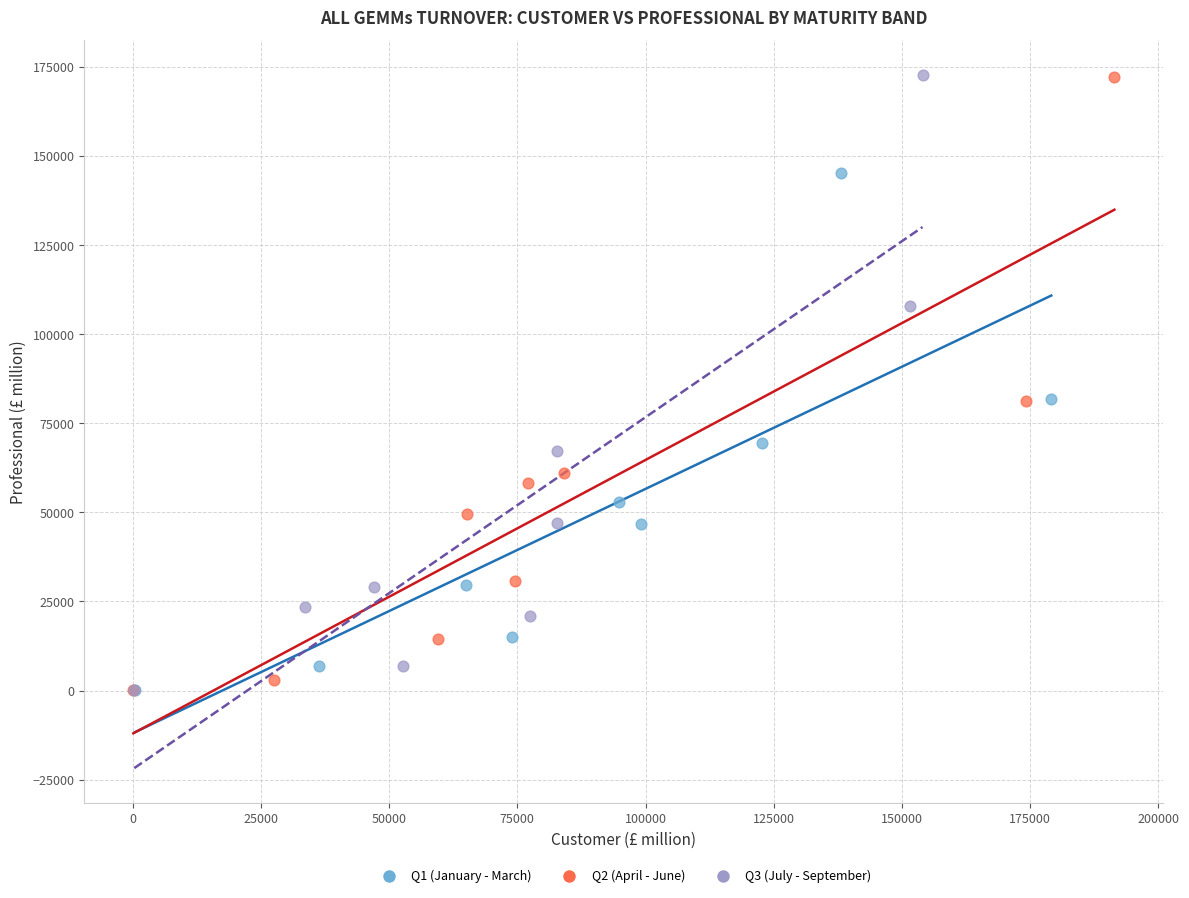

What are all the series names shown in the legend?

Q1 (January - March), Q2 (April - June), Q3 (July - September)